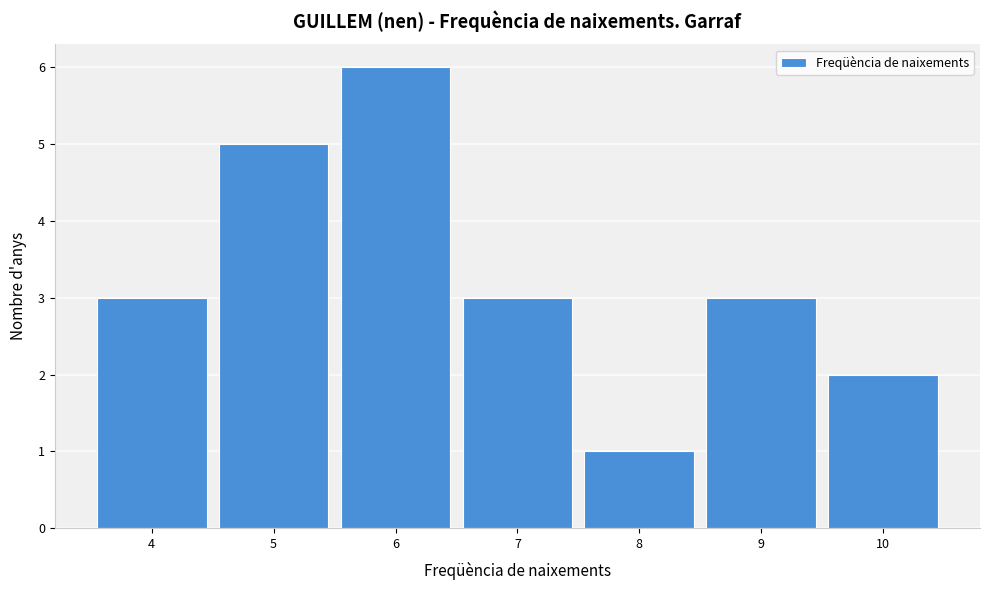

What is the height of the bar covering 7.5 to 8.5 on the x-axis? The values are not printed on the chart, so give them approximately, as read against the axis.

1